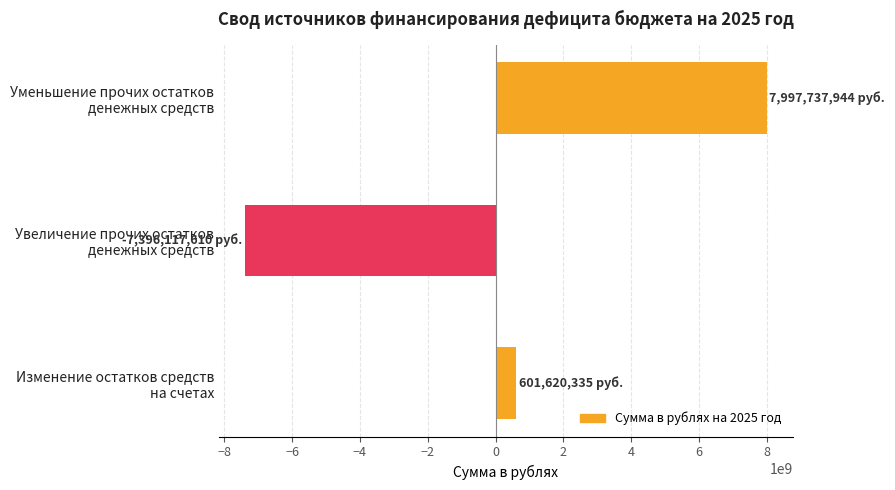

What is the difference between the maximum and second lowest values?

7396117609.8